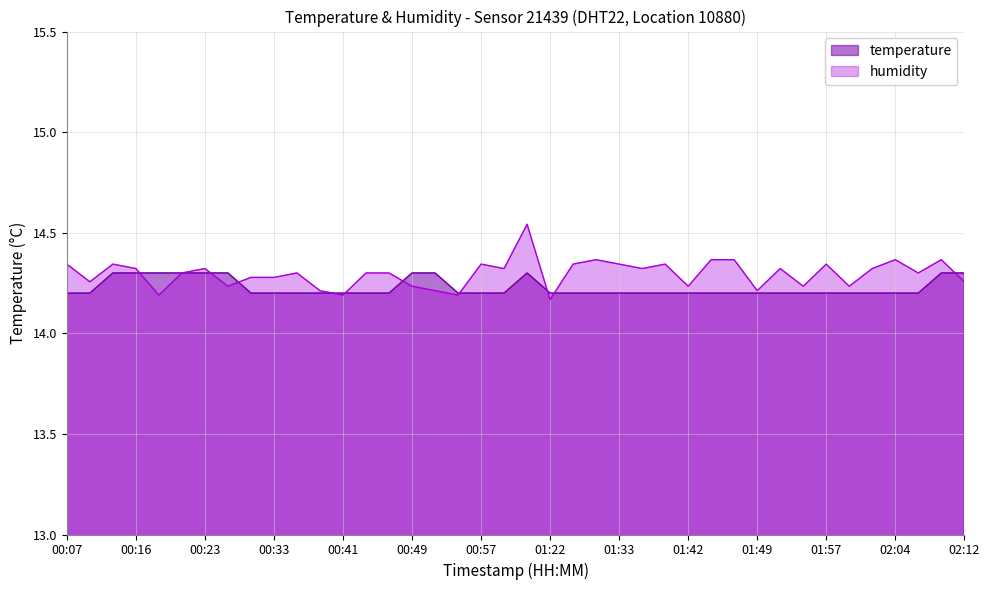

What is the difference between the highest and lowest values at 01:03?

0.1